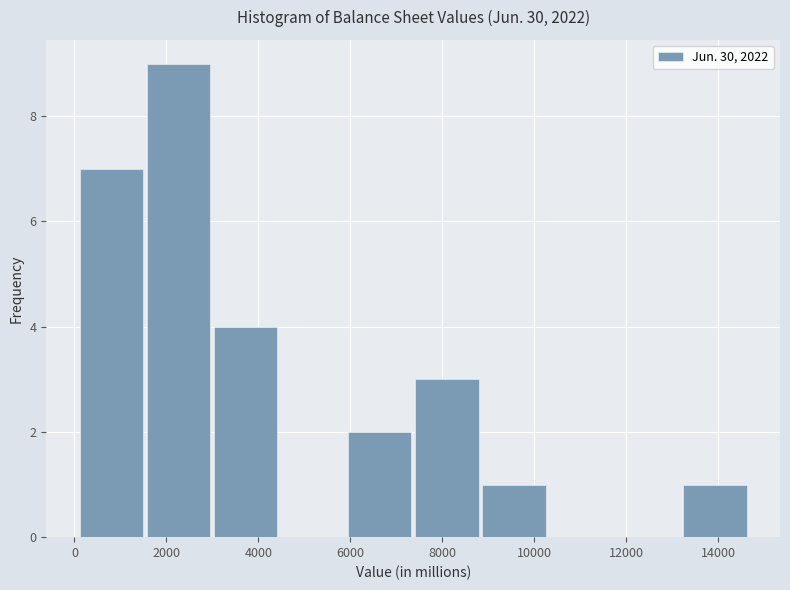

Reading left to right, transcribe this chart: for each bar, give the range it covers on the x-axis and its height. Neither the bar edges nor the heights are printed on the chart, so give them approximately, as read against the axes.

200 to 1600: 7
1600 to 3000: 9
3000 to 4400: 4
4400 to 6000: 0
6000 to 7400: 2
7400 to 8800: 3
8800 to 10400: 1
10400 to 11800: 0
11800 to 13200: 0
13200 to 14600: 1